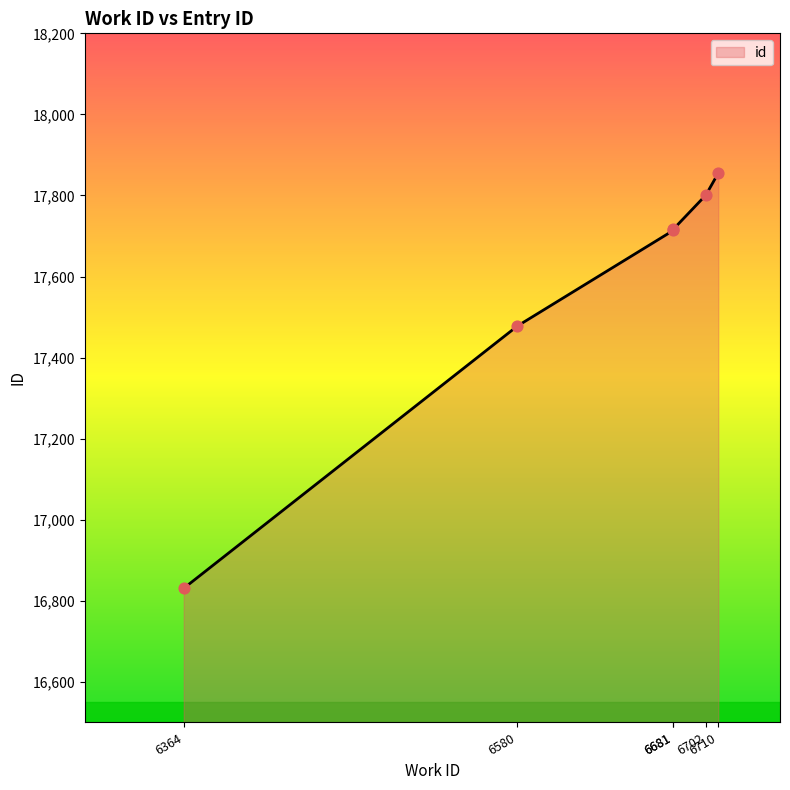

What is the change in value from 6580 to 6681?

+239